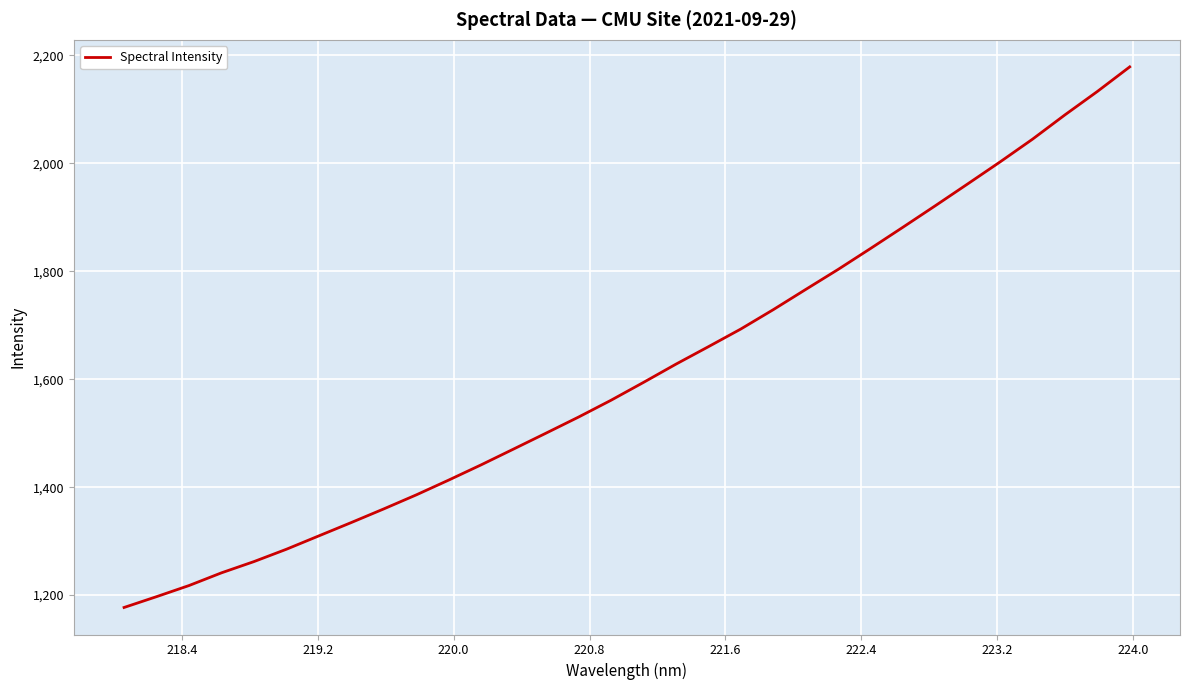

What is the difference between the maximum and minimum values?

1001.7